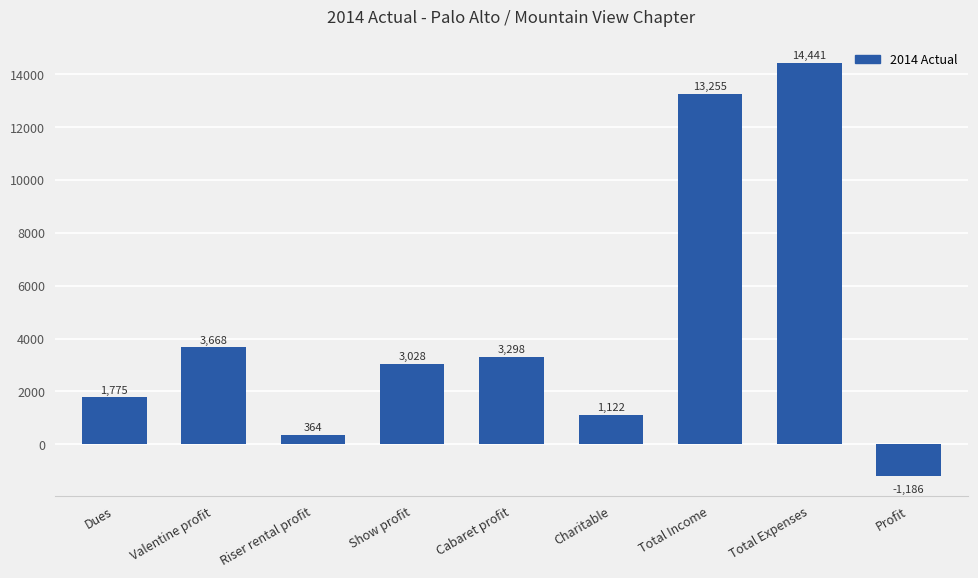

Where is the data nearest to the value 6627?

Valentine profit